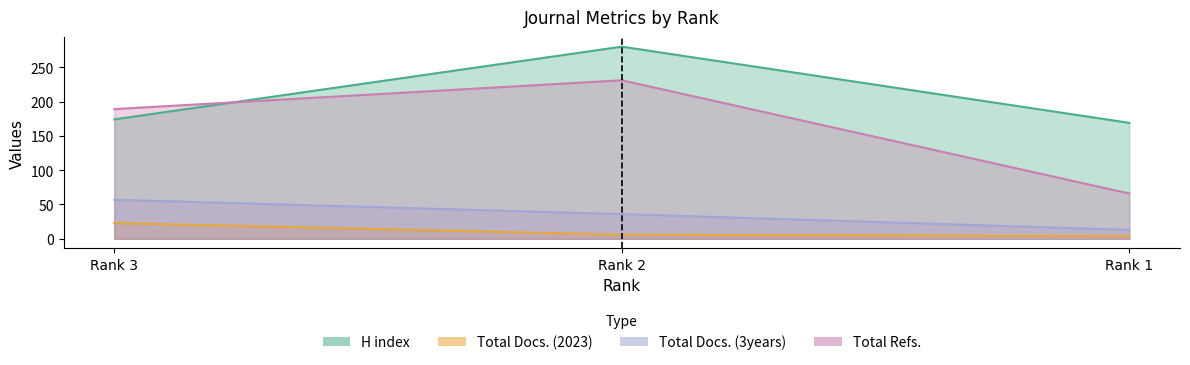

How many Total Docs. (3years) values are between 13 and 57?

3